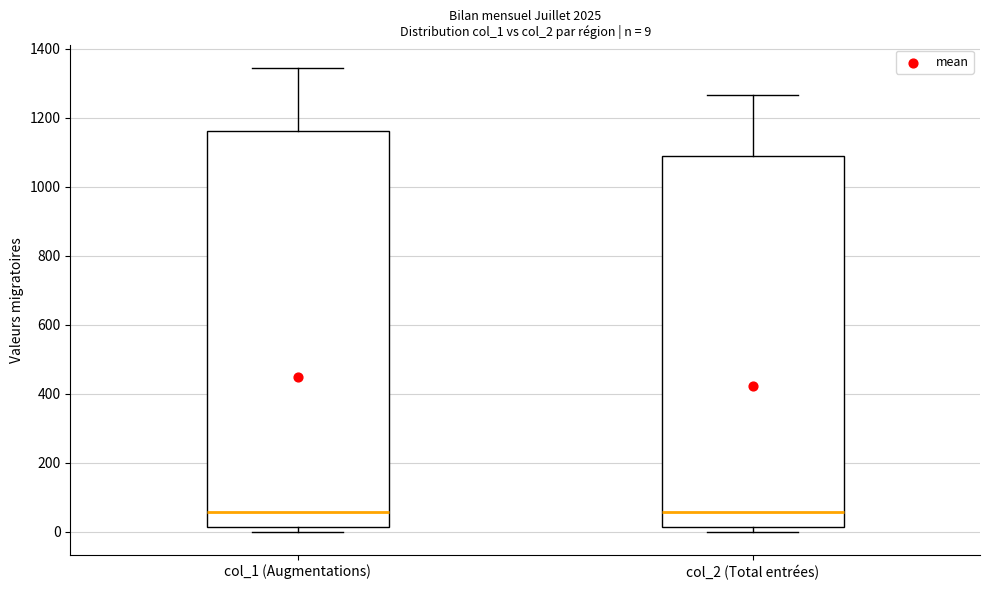

Which box is the tallest, from its lower edge to its upper edge?

col_1 (Augmentations)